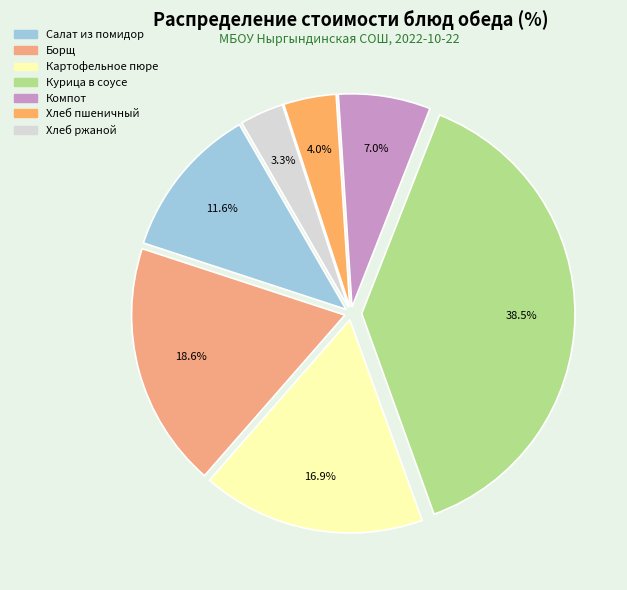

Count the number of slices in the pie.

7